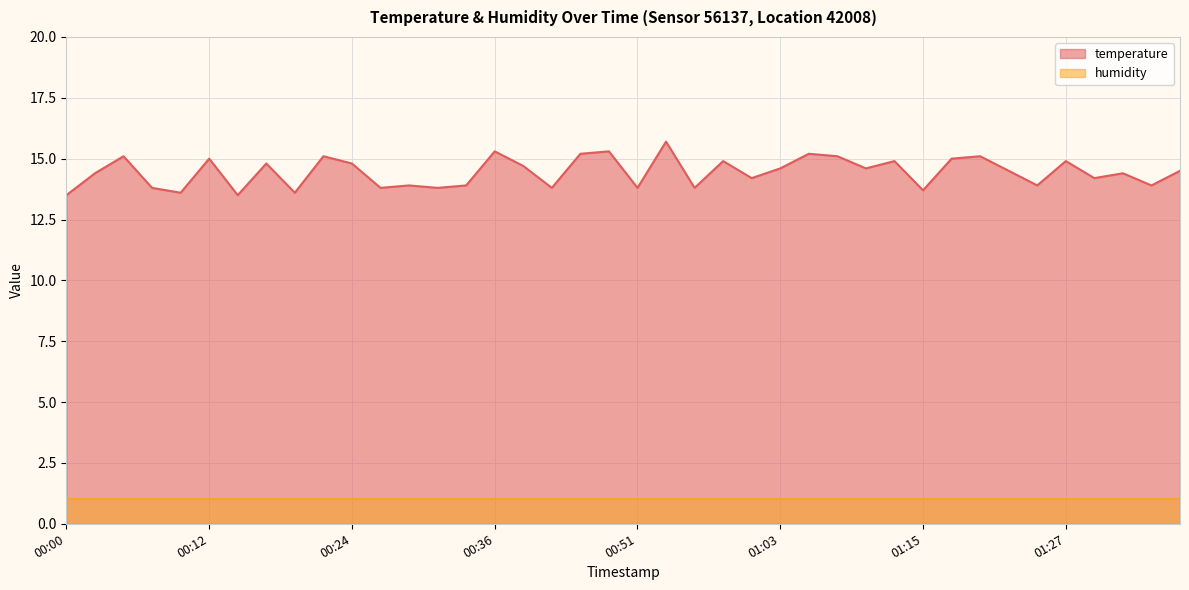

True or false: the data has more than 2 interior local peaks.

True